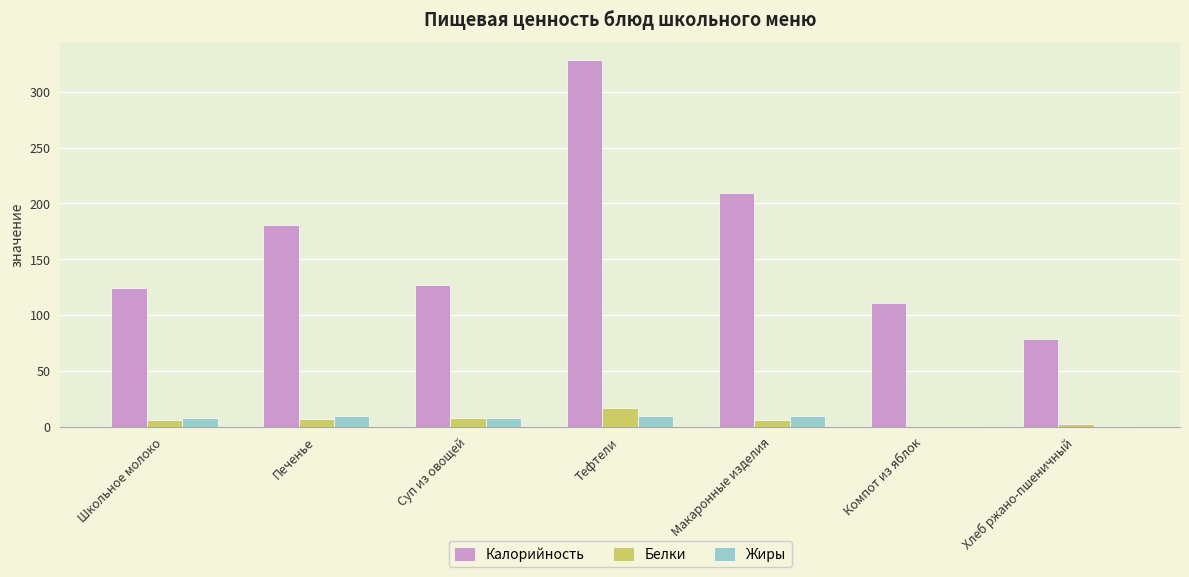

How many data points does each series have?

7